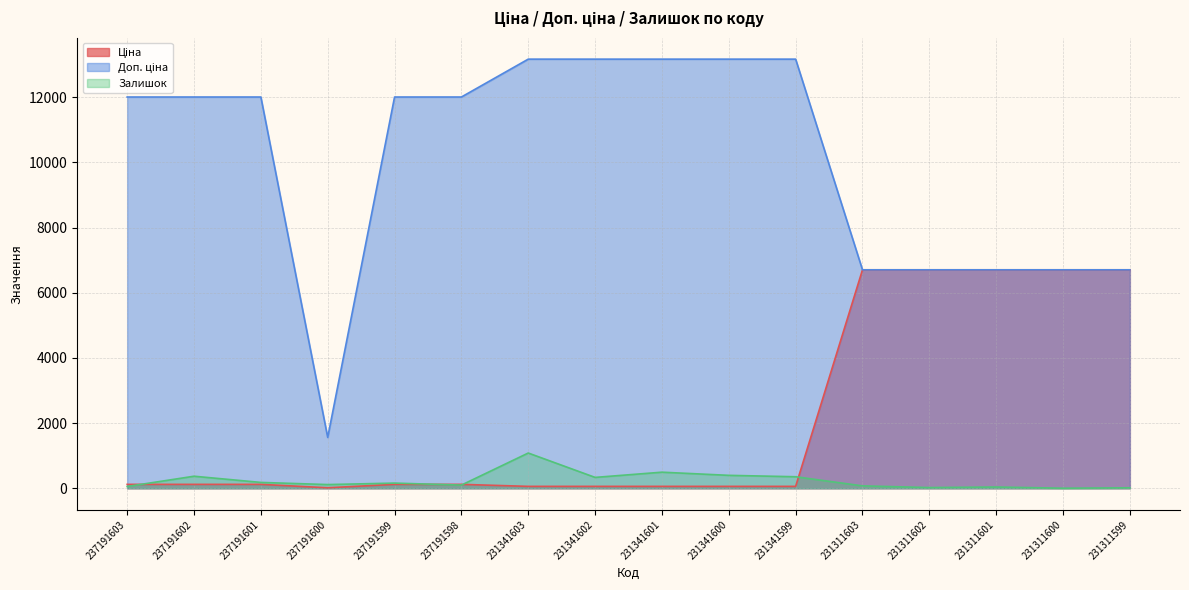

What is the sum of the Залишок values at 231341602 and 231311601?

373.0